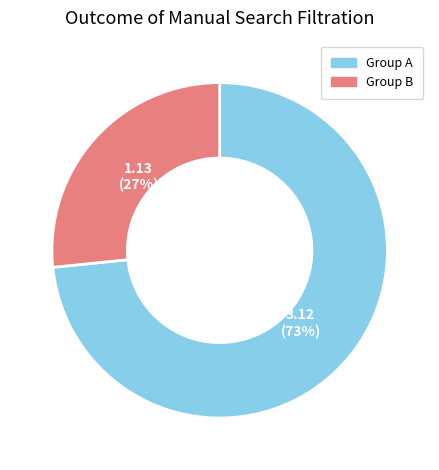

Is there any slice that represents more than half of the pie?

Yes